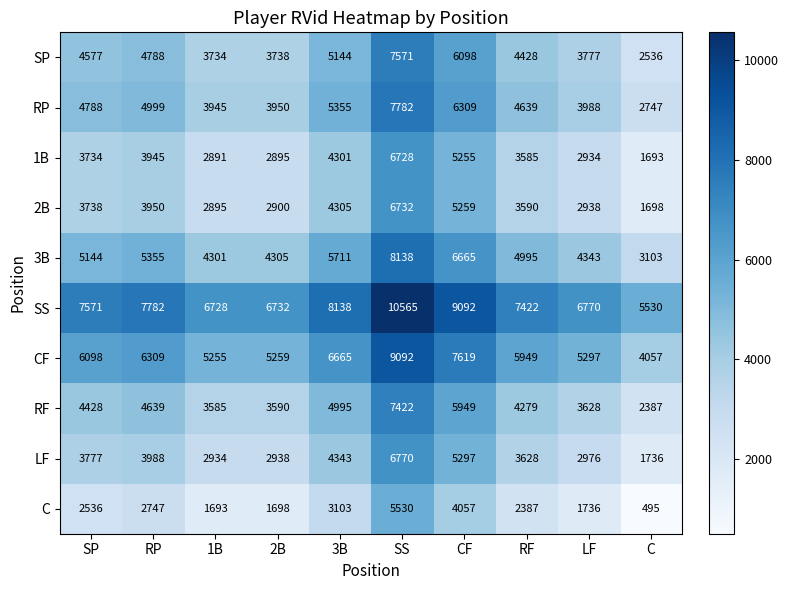

What is the difference between the maximum and minimum values in the RF series?

5035